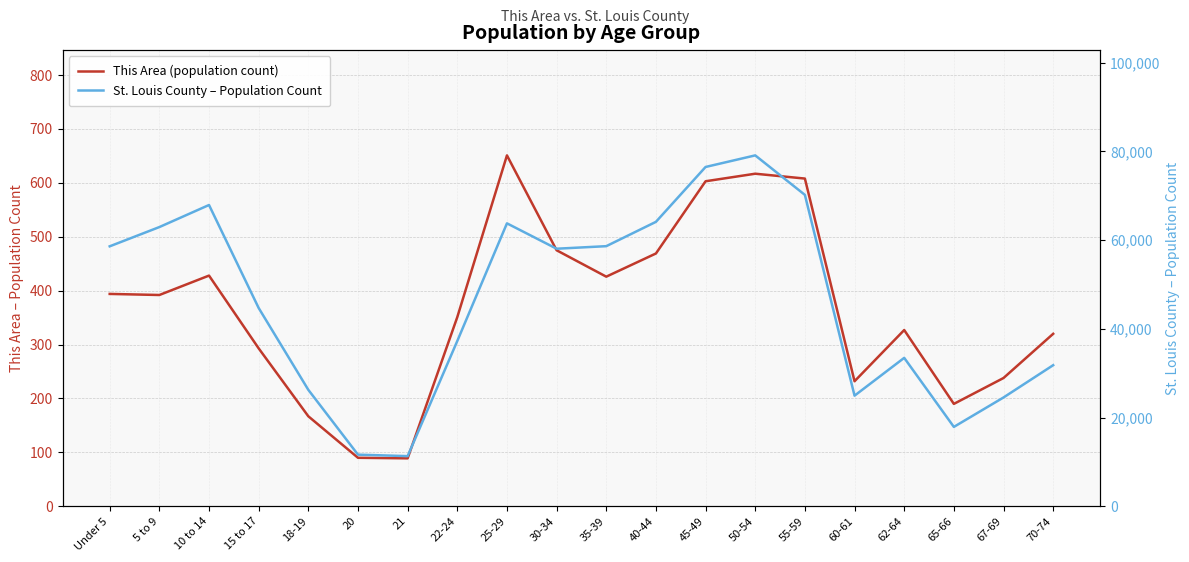

Does the chart display data point markers on the line(s)?

No